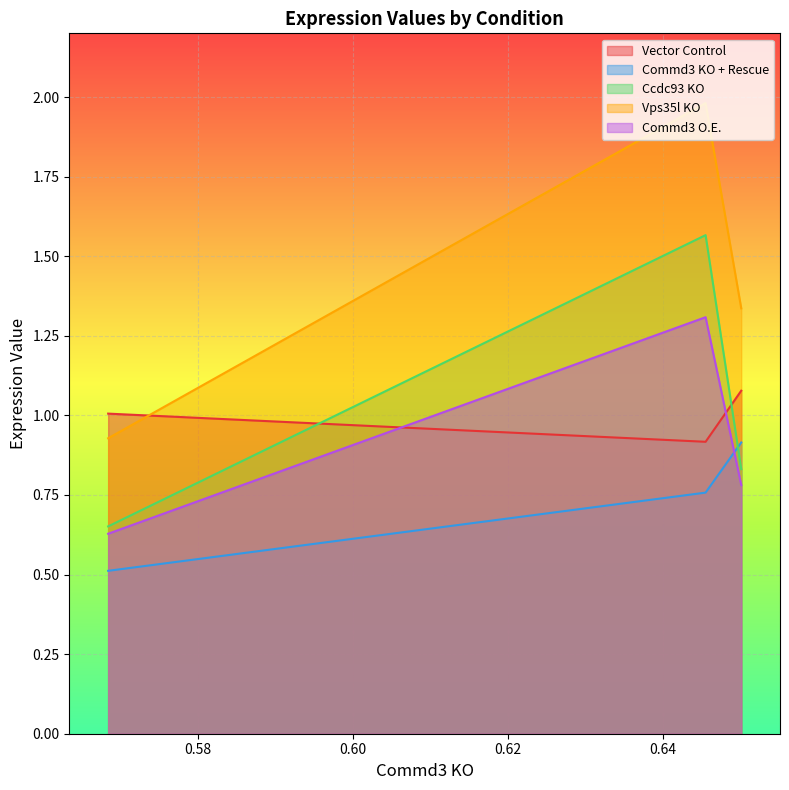

The value of Ccdc93 KO at 1 is 0.8. True or false?

False